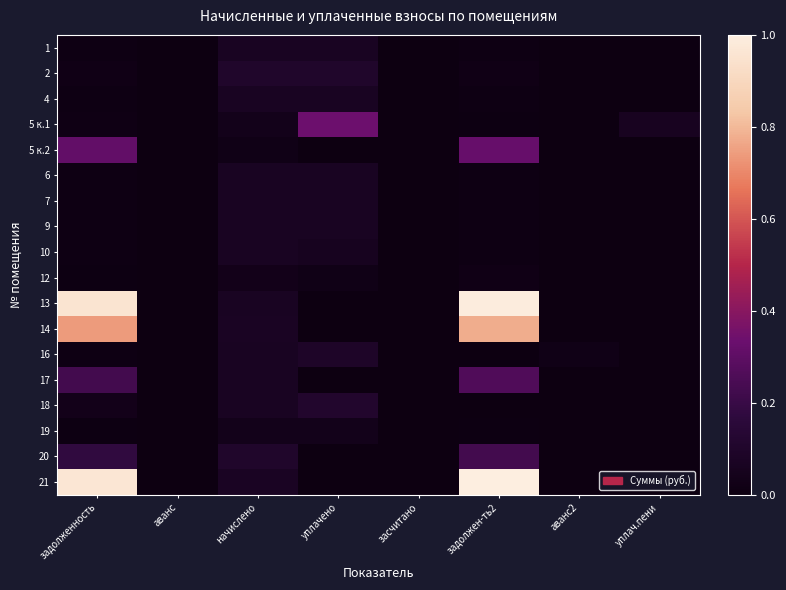

Which category has the highest value across all series?

задолжен-ть2